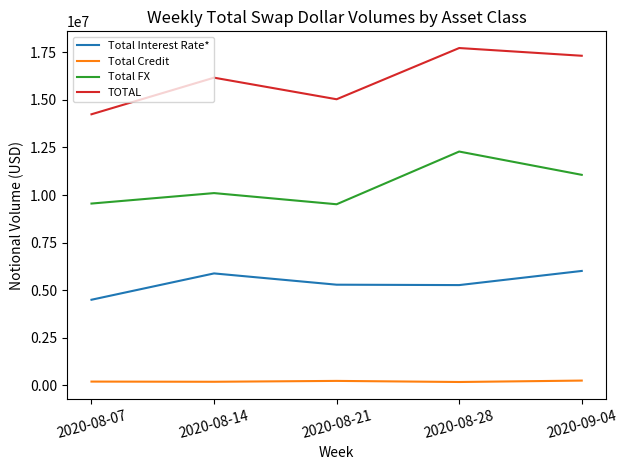

True or false: Total Interest Rate* and Total Credit cross at least once.

False